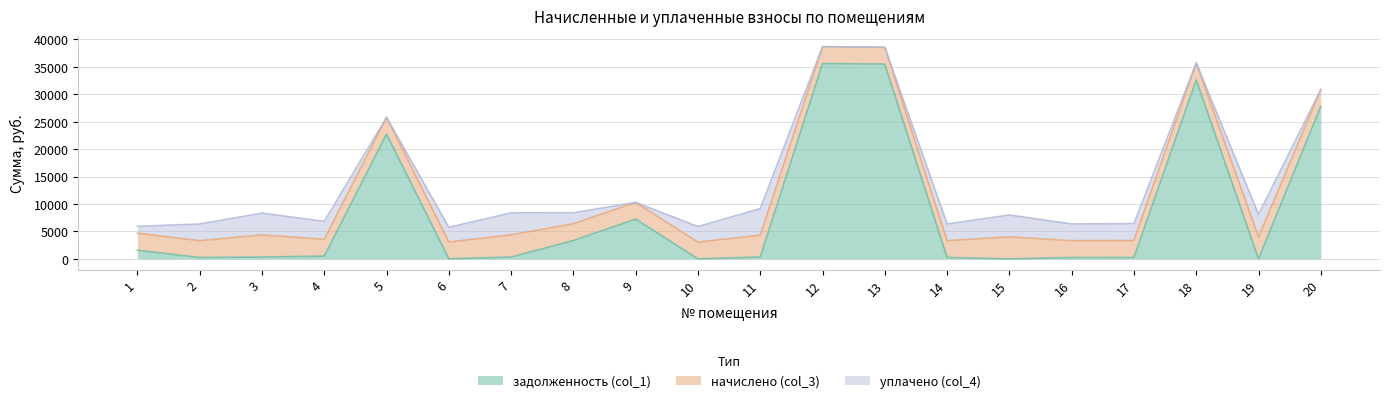

Which category has the lowest value in the задолженность (col_1) series?

10